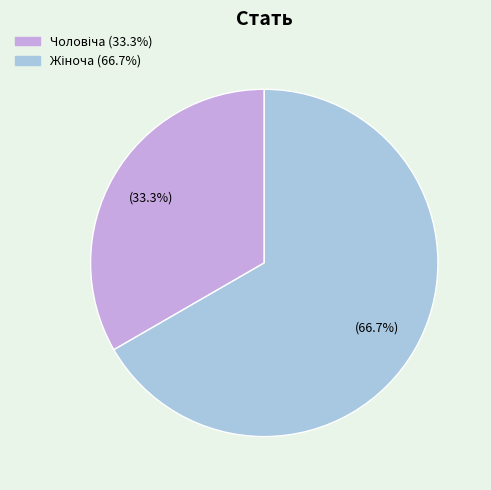

Is there any slice that represents more than half of the pie?

Yes